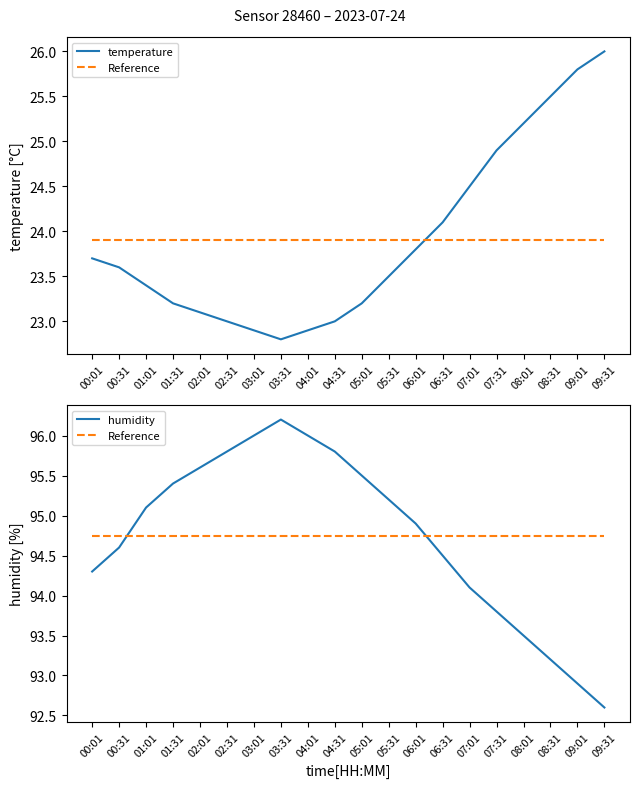

What is the spread (max minus min) of values at 07:01?

70.3